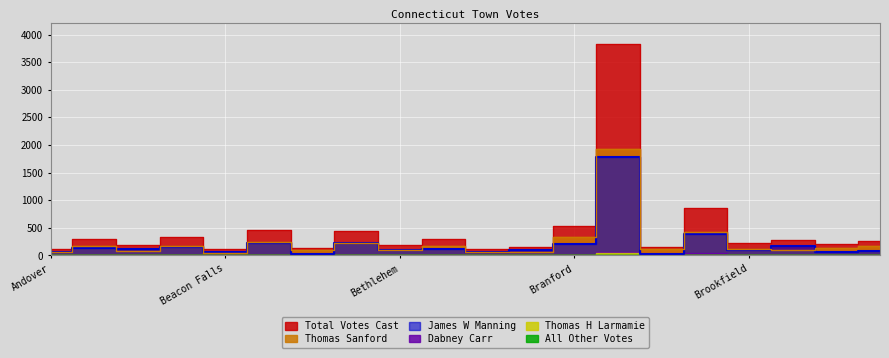

What position from the right is Canaan?

1